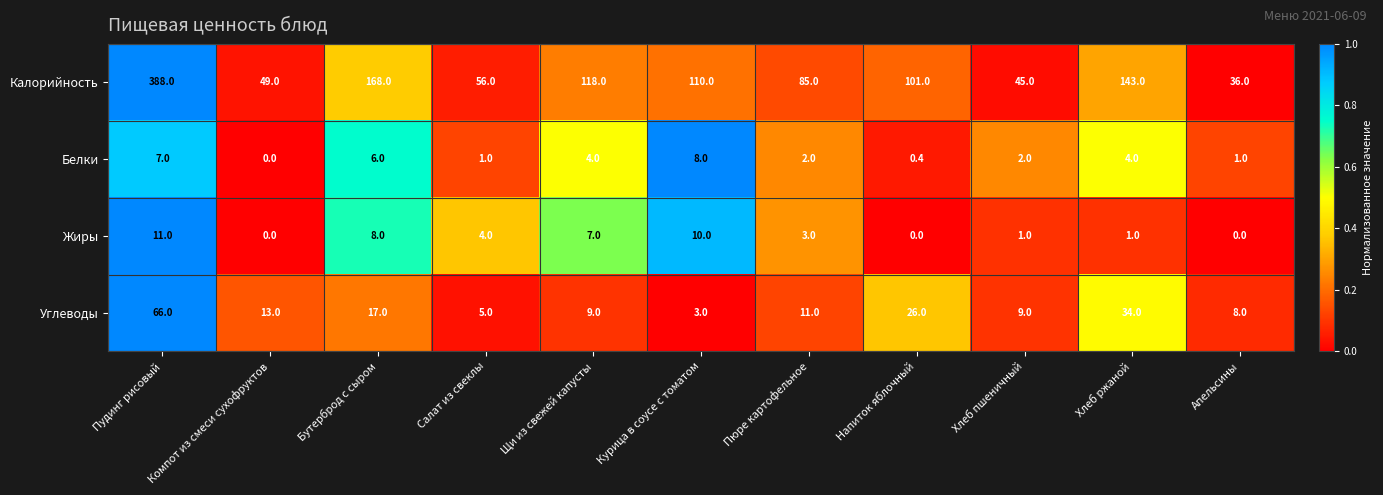

Rank the series by their maximum value, from highest to lowest.

Калорийность, Углеводы, Жиры, Белки